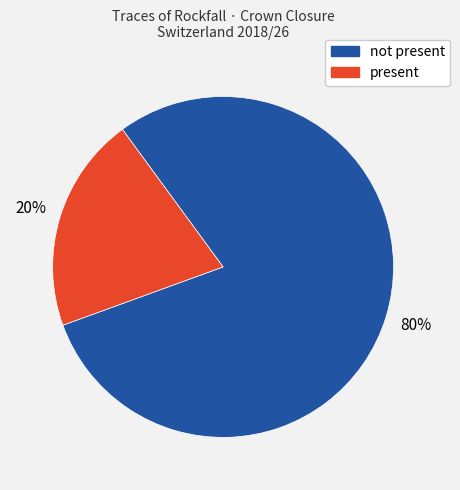

Does any single category account for the majority?

Yes